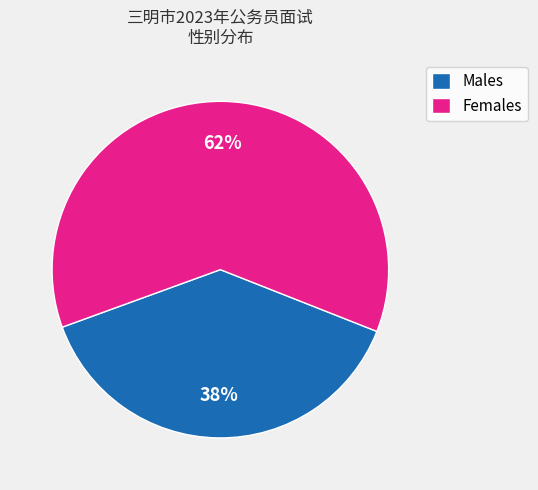

To the nearest percent, what is the average slice percentage?

50%